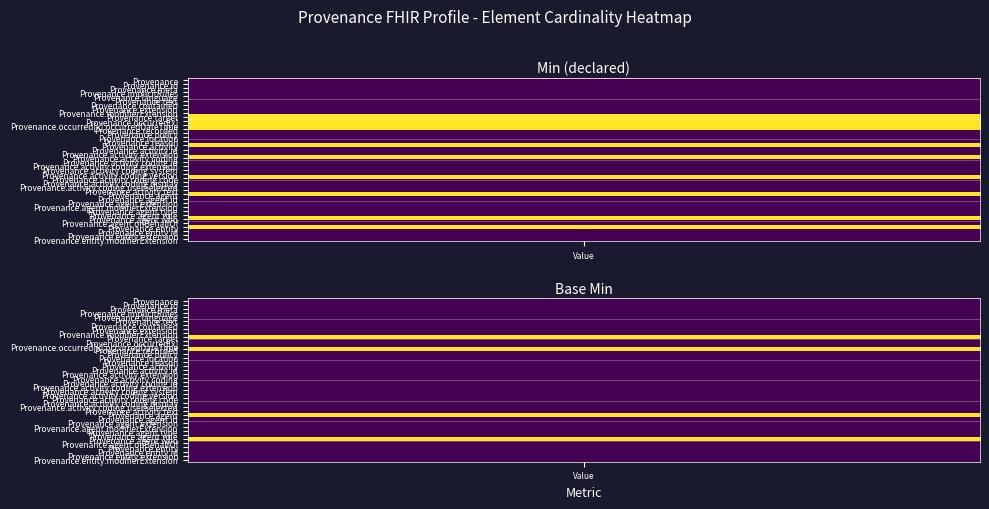

How many base_min_values values are between 0 and 1?

40